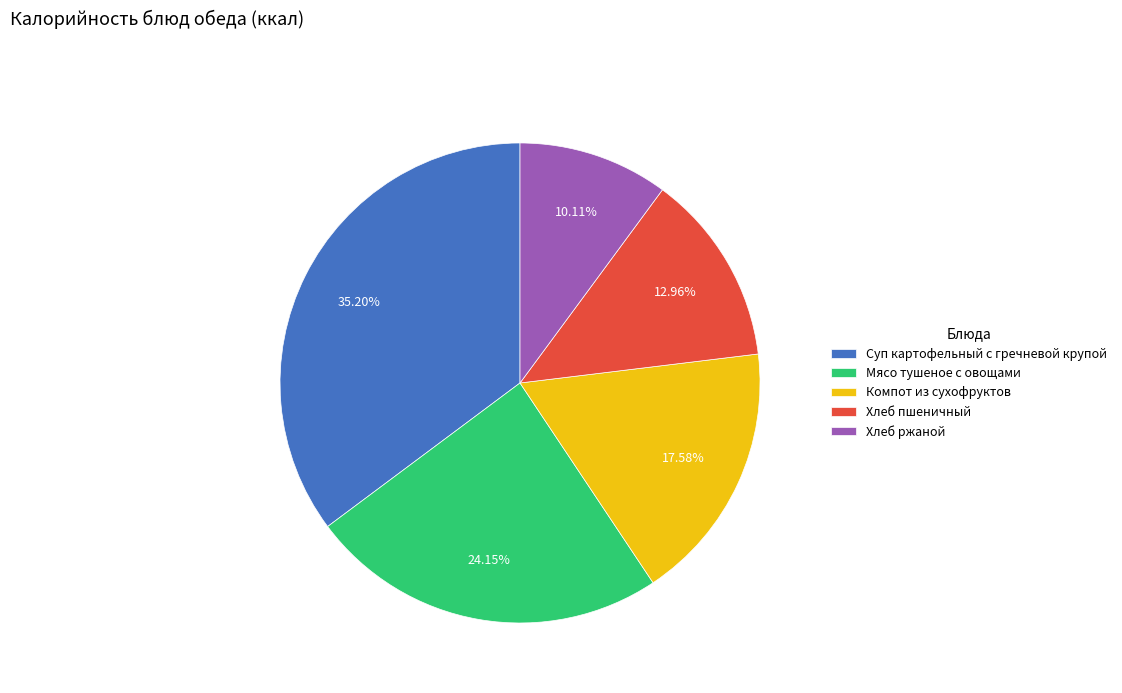

Combined, do Компот из сухофруктов and Хлеб ржаной account for over 50%?

No